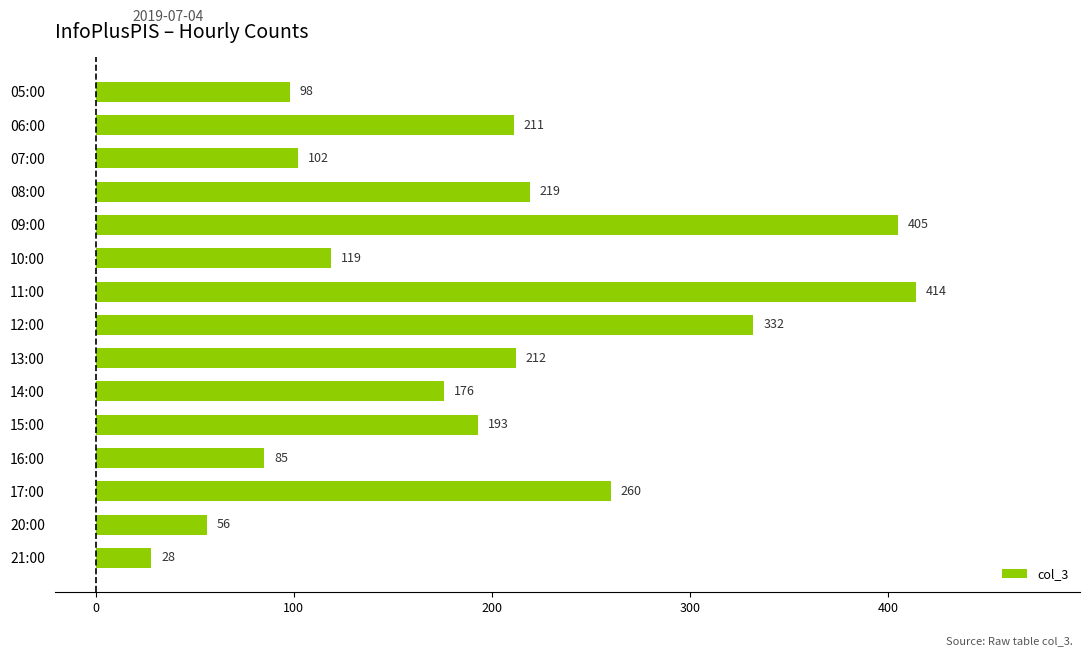

What is the minimum value shown in the chart?

28